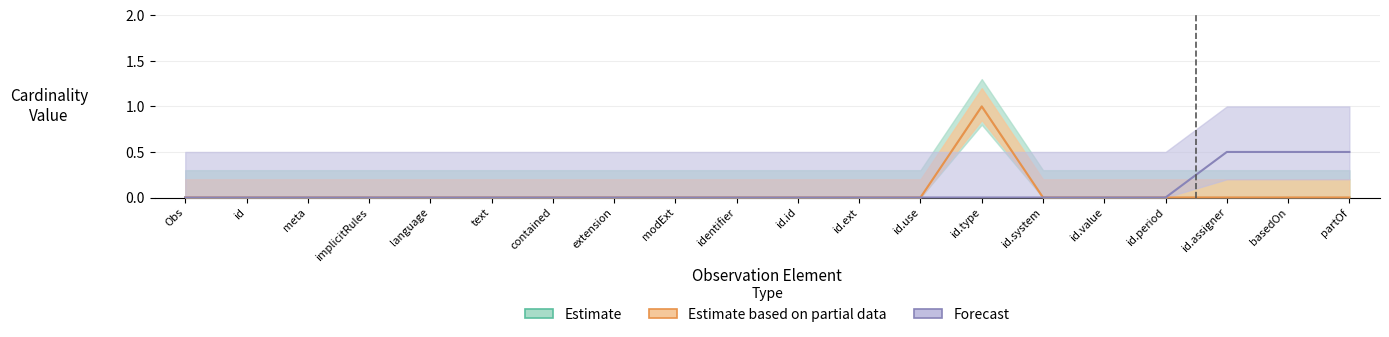

What is the difference between the maximum and minimum values in the Forecast series?

0.5